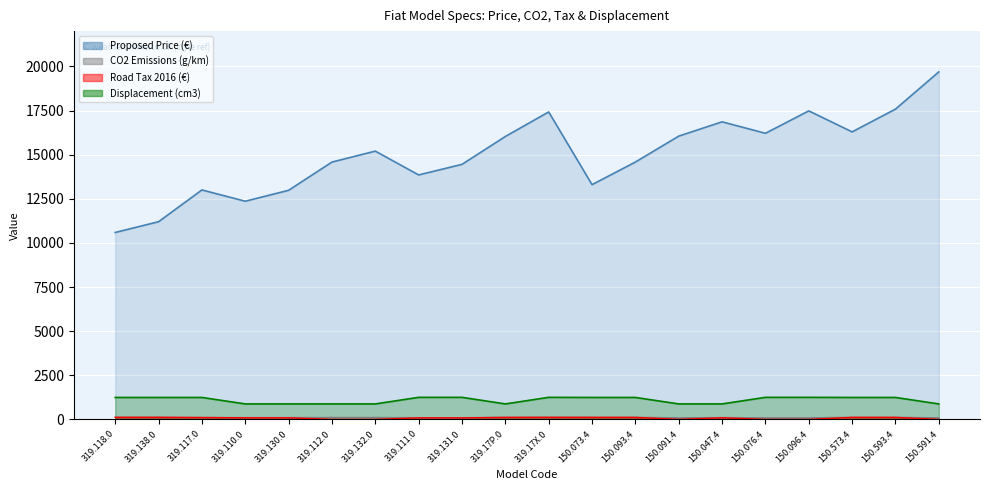

Is it true that CO2 Emissions (g/km) equals 137.2 at 150.096.4?

False